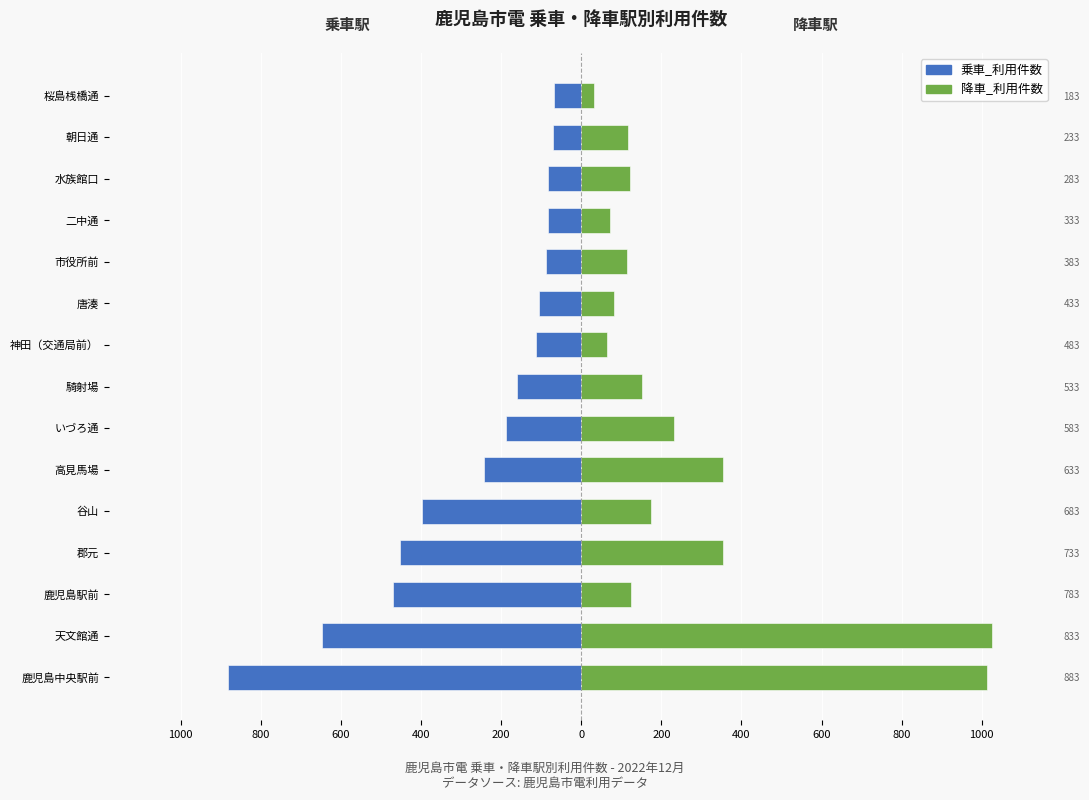

Rank the series by their maximum value, from lowest to highest.

乗車_利用件数, 降車_利用件数